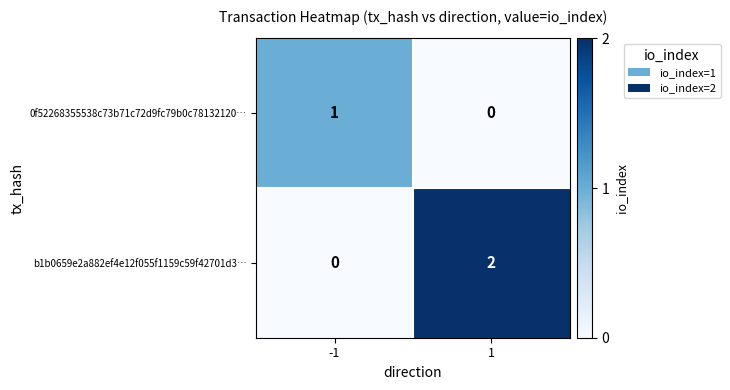

Is it true that 0f52268355538c73b71c72d9fc79b0c78132120… equals 0 at -1?

False